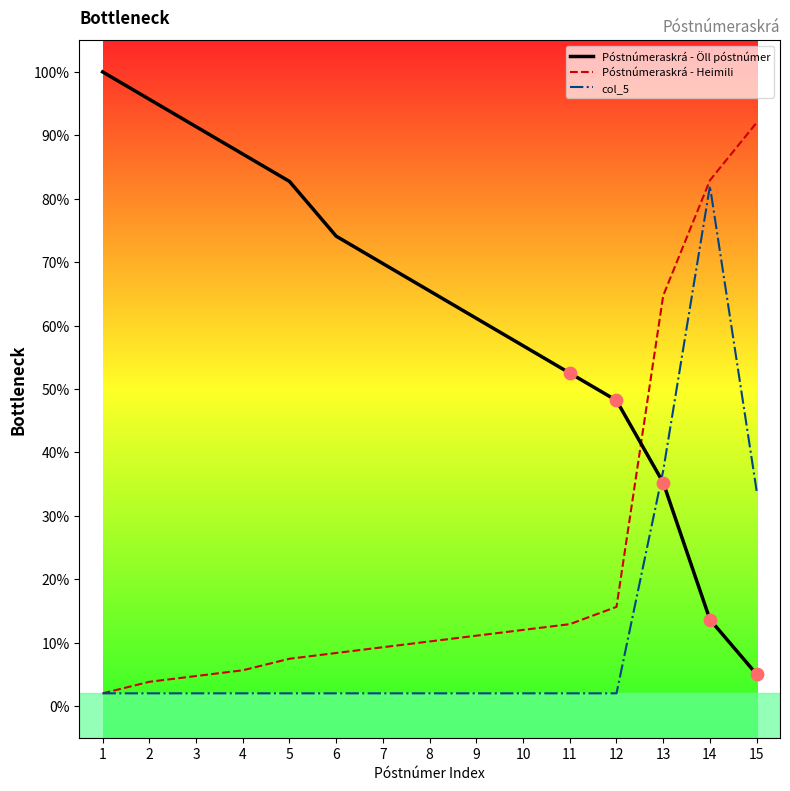

Is the value of Póstnúmeraskrá - Heimili at 9 greater than the value of Póstnúmeraskrá - Öll póstnúmer at 9?

No